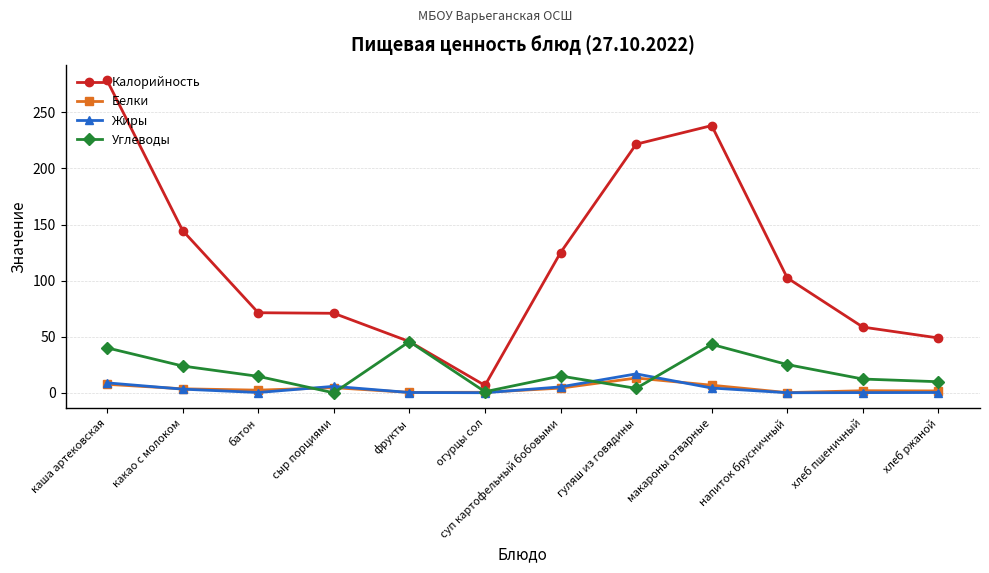

What are all the series names shown in the legend?

Калорийность, Белки, Жиры, Углеводы